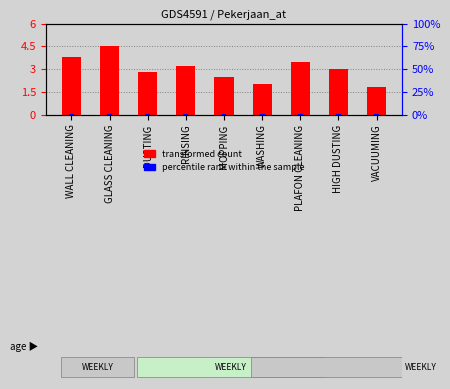

At WALL CLEANING, list the series in order from largest to smallest.

transformed count, percentile rank within the sample